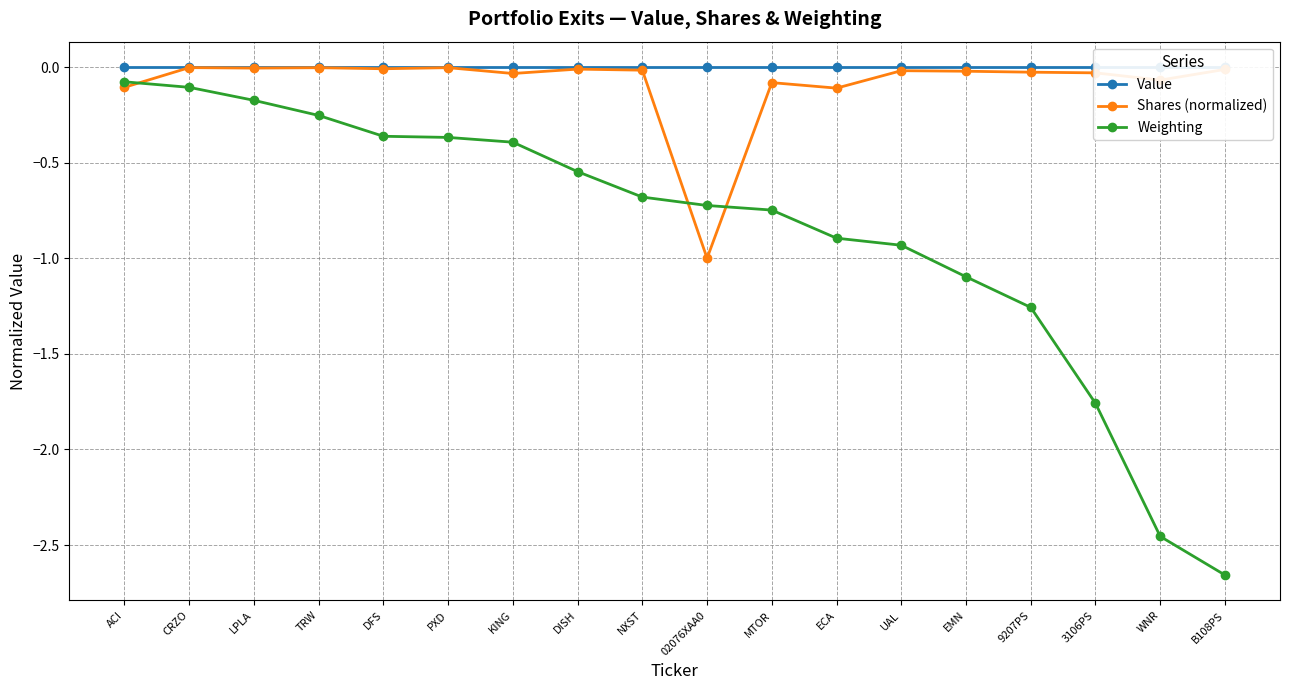

Reading left to right, transcribe all the data shown in this chart.

Value: ACI=0.0	CRZO=0.0	LPLA=0.0	TRW=0.0	DFS=0.0	PXD=0.0	KING=0.0	DISH=0.0	NXST=0.0	02076XAA0=0.0	MTOR=0.0	ECA=0.0	UAL=0.0	EMN=0.0	9207PS=0.0	3106PS=0.0	WNR=0.0	B108PS=0.0
Shares (normalized): ACI=-0.1	CRZO=-0.0	LPLA=-0.0	TRW=-0.0	DFS=-0.0	PXD=-0.0	KING=-0.0	DISH=-0.0	NXST=-0.0	02076XAA0=-1.0	MTOR=-0.1	ECA=-0.1	UAL=-0.0	EMN=-0.0	9207PS=-0.0	3106PS=-0.0	WNR=-0.1	B108PS=-0.0
Weighting: ACI=-0.1	CRZO=-0.1	LPLA=-0.2	TRW=-0.3	DFS=-0.4	PXD=-0.4	KING=-0.4	DISH=-0.5	NXST=-0.7	02076XAA0=-0.7	MTOR=-0.7	ECA=-0.9	UAL=-0.9	EMN=-1.1	9207PS=-1.3	3106PS=-1.8	WNR=-2.5	B108PS=-2.7